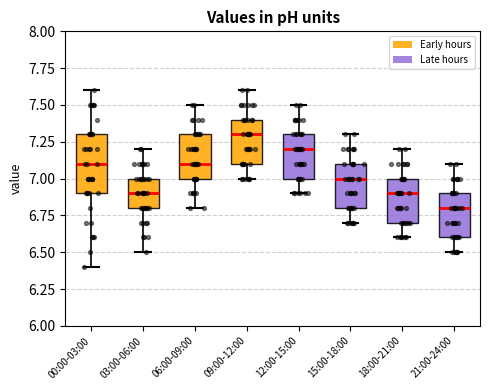

Reading left to right, read every box against the y-axis: the position of its median line, the range the box covers, and the ends of its whiskers. The values are not printed on the chart, so give them approximately, as read against the axis.

00:00-03:00: median 7.1, box 6.9 to 7.3, whiskers 6.4 to 7.6
03:00-06:00: median 6.9, box 6.8 to 7.0, whiskers 6.5 to 7.2
06:00-09:00: median 7.1, box 7.0 to 7.3, whiskers 6.8 to 7.5
09:00-12:00: median 7.3, box 7.1 to 7.4, whiskers 7.0 to 7.6
12:00-15:00: median 7.2, box 7.0 to 7.3, whiskers 6.9 to 7.5
15:00-18:00: median 7.0, box 6.8 to 7.1, whiskers 6.7 to 7.3
18:00-21:00: median 6.9, box 6.7 to 7.0, whiskers 6.6 to 7.2
21:00-24:00: median 6.8, box 6.6 to 6.9, whiskers 6.5 to 7.1